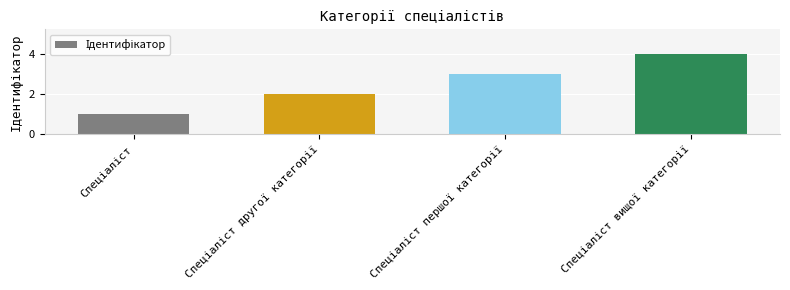

How many distinct data groups are displayed?

1